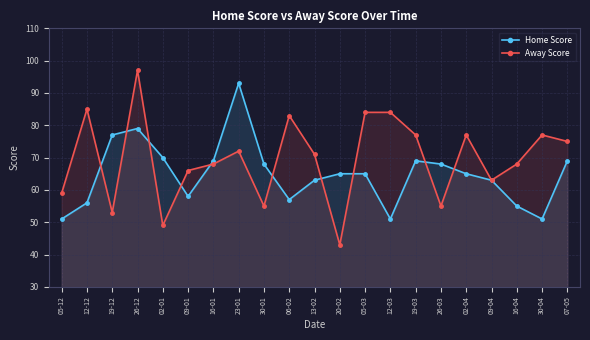

Which series has the largest total across all categories?

Away Score